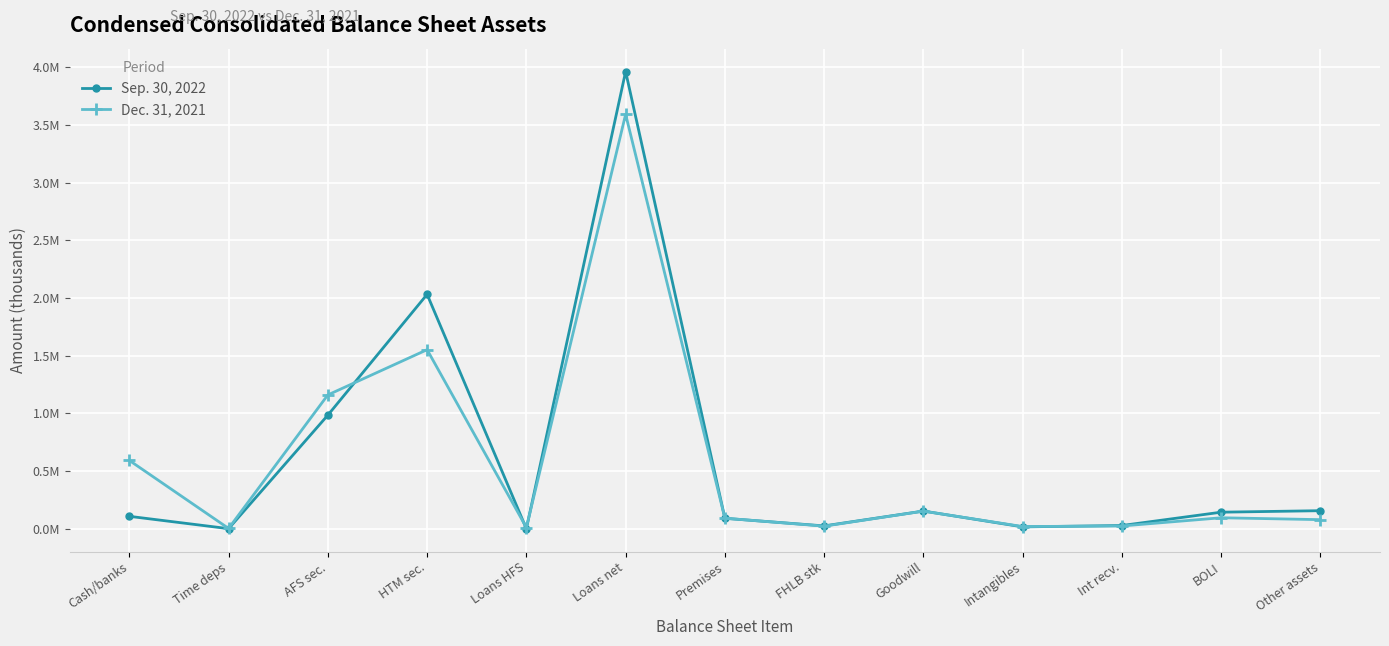

Rank the series by their maximum value, from highest to lowest.

Sep. 30, 2022, Dec. 31, 2021